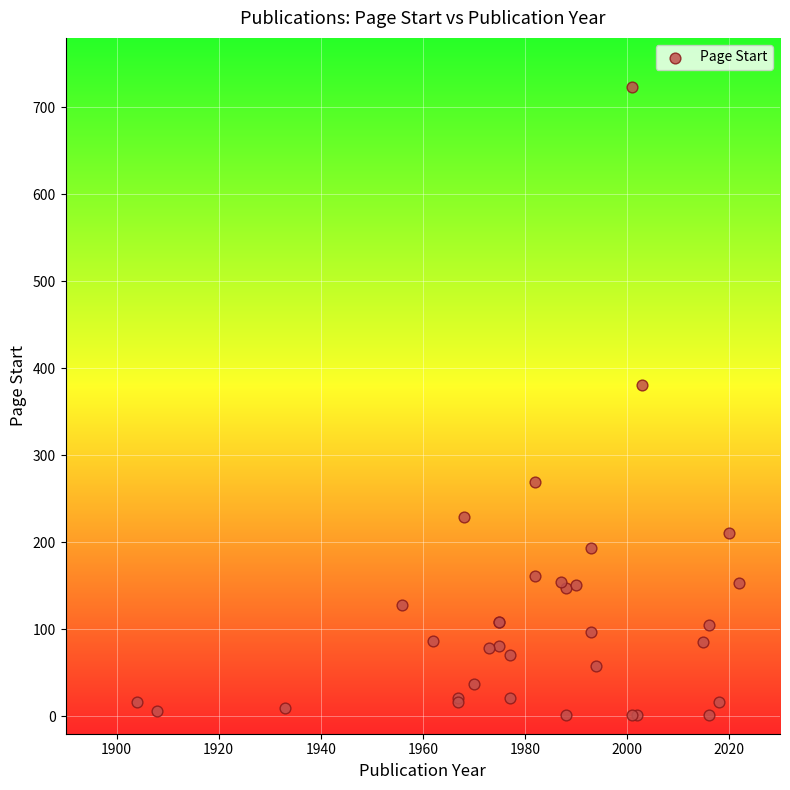

What Y value in the scatter plot is closest to 362?

381